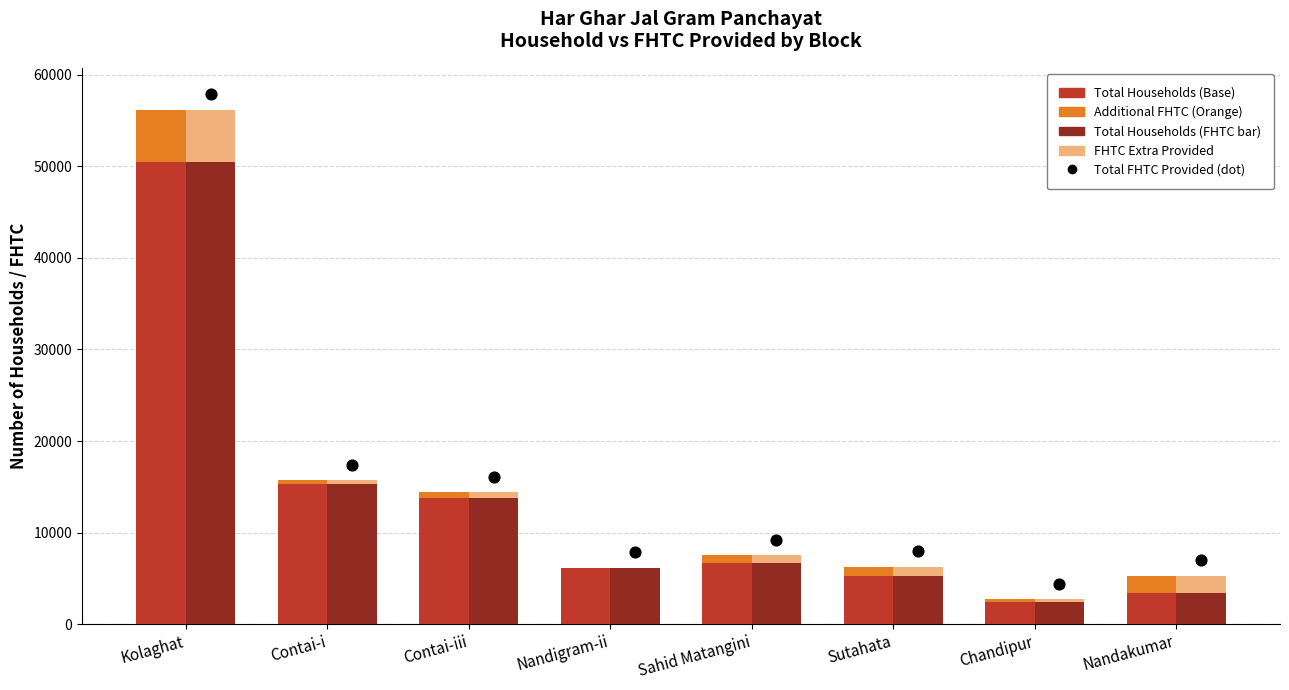

Which series has the widest spread of Y values?

Total FHTC Provided (marker)